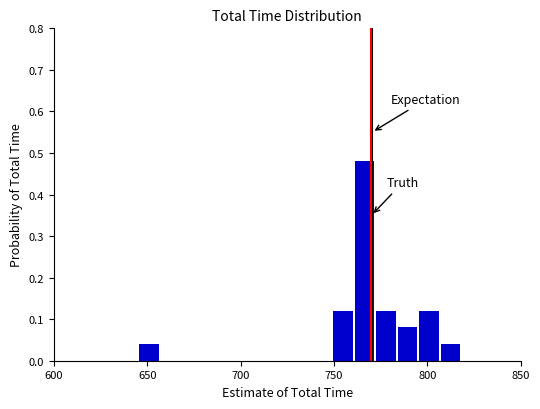

Read against the x-axis, roughly where is the centre of the tallest bar?

765